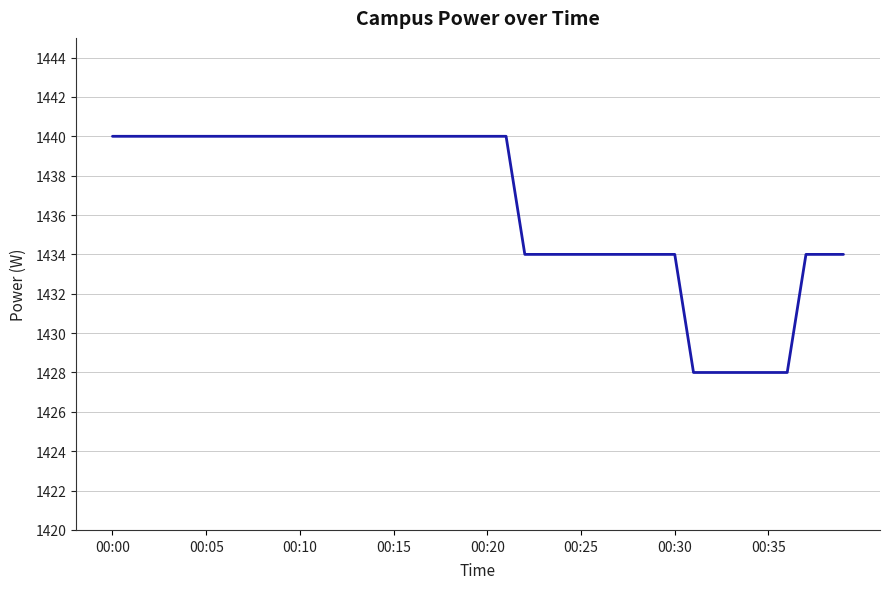

What is the maximum value shown in the chart?

1440